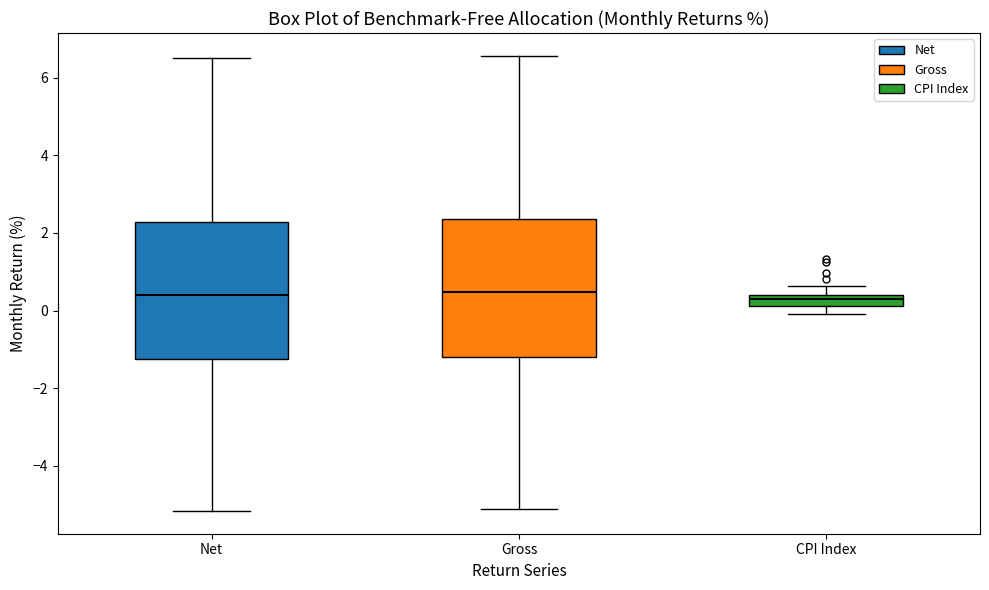

Where does the lower whisker of the box for Net end on the y-axis? The values are not printed on the chart, so give them approximately, as read against the axis.

-5.2